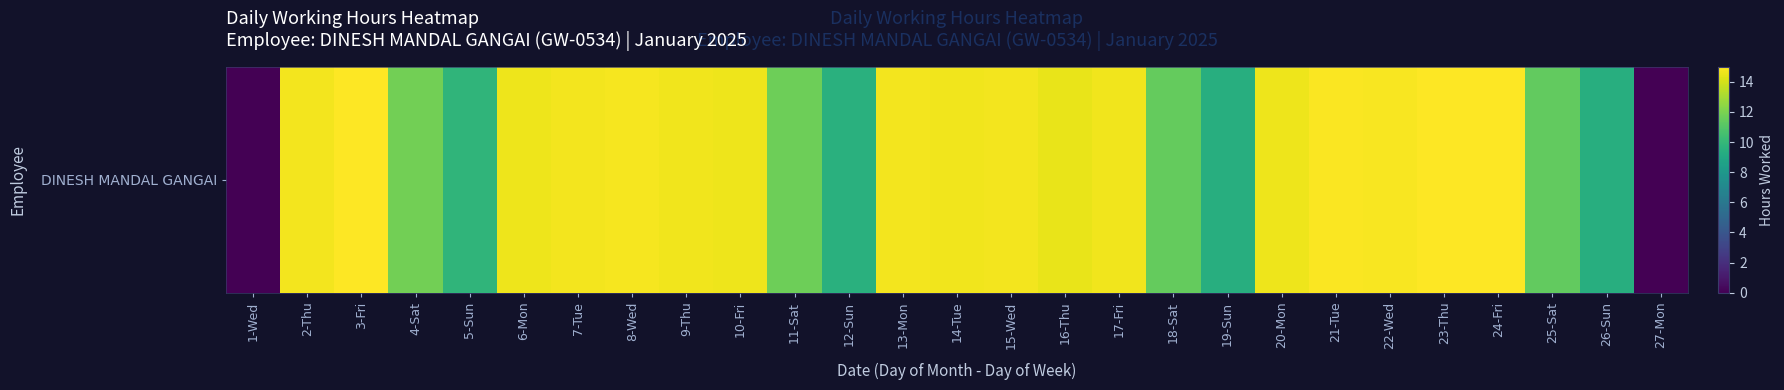

Approximately how many times larger is the value at 26-Sun compared to 9-Thu?

0.6